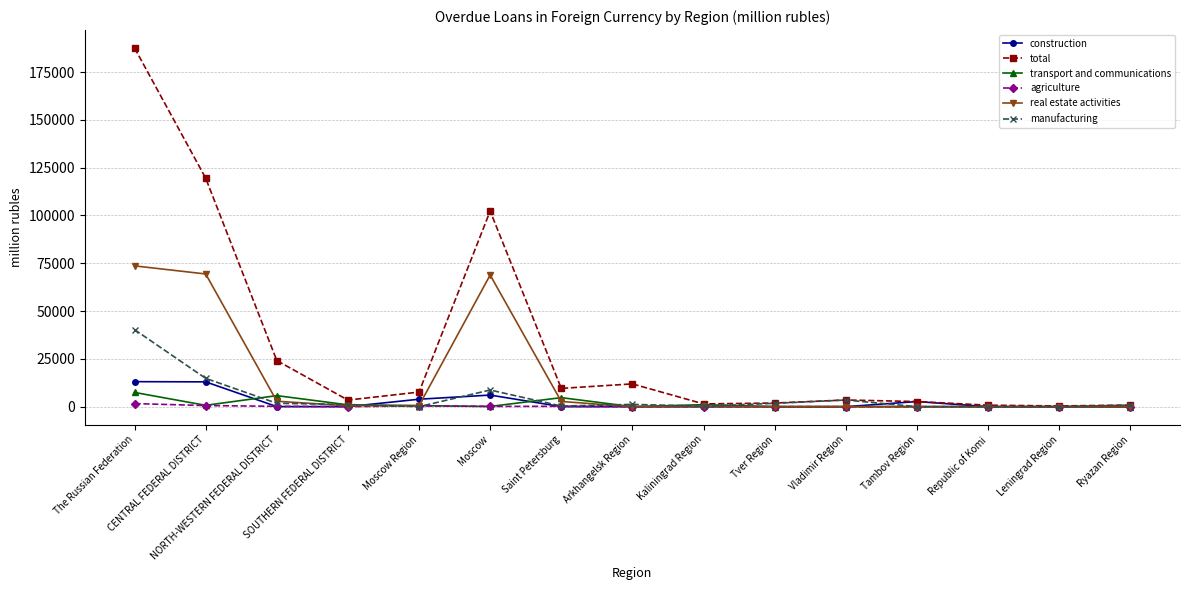

What is the difference between the maximum and minimum values in the construction series?

13087